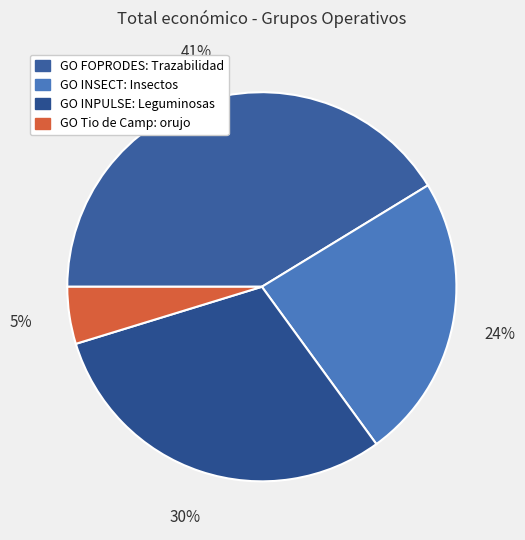

What is the smallest slice in the pie chart?

GO Tio de Camp: orujo